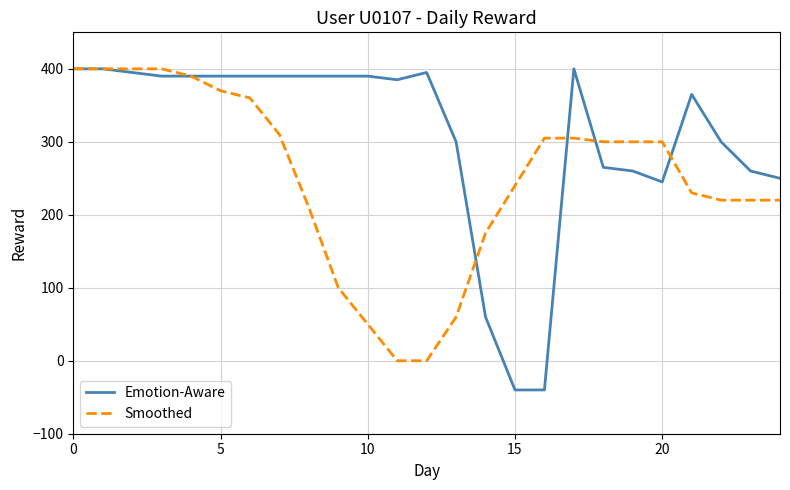

What is the smallest value displayed?

-40